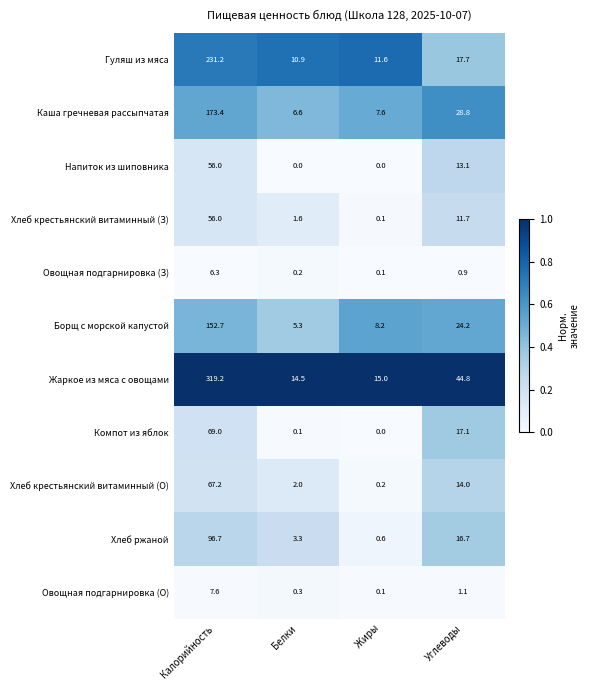

What is the difference between the highest and lowest values at Белки?

14.5